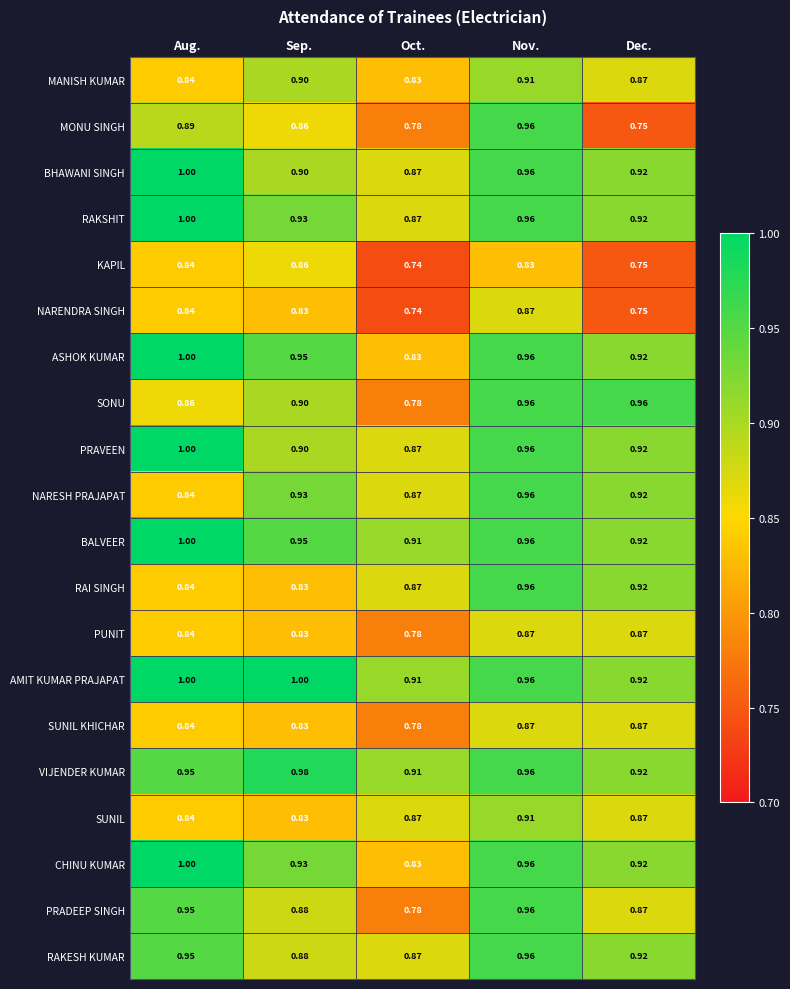

Which series has the largest range (max minus min)?

MONU SINGH